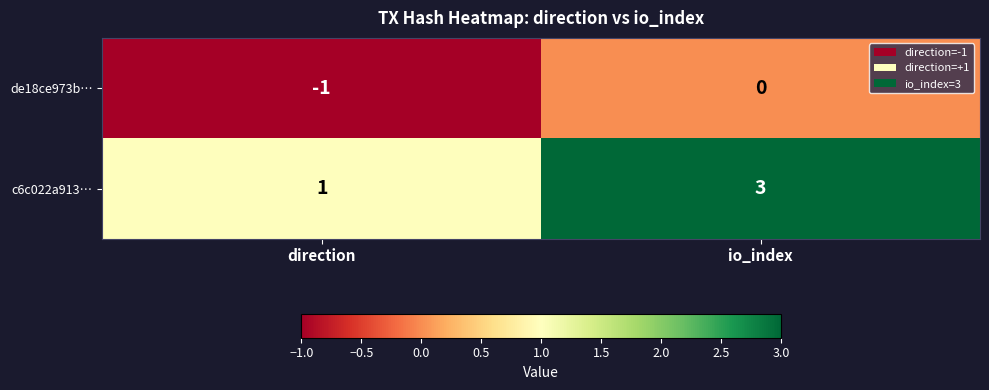

Where is c6c022a913… nearest to the value 2?

direction